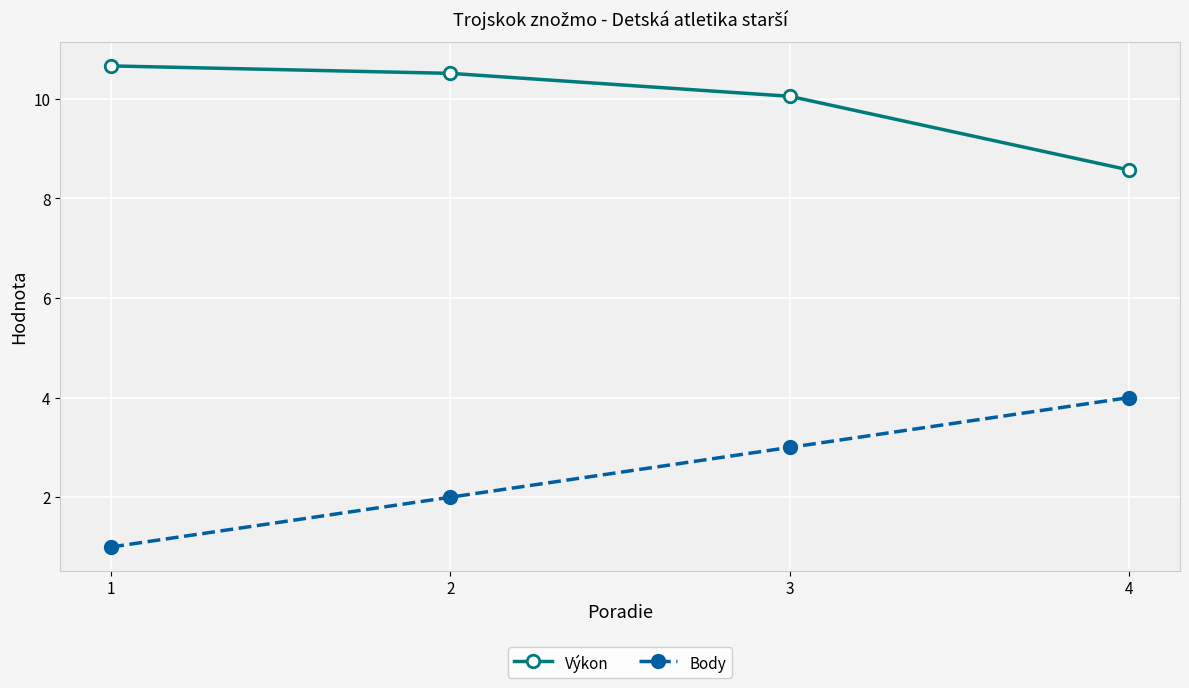

Reading right to left, extract all data points from this chart.

Výkon: 4=8.6	3=10.1	2=10.5	1=10.7
Body: 4=4.0	3=3.0	2=2.0	1=1.0